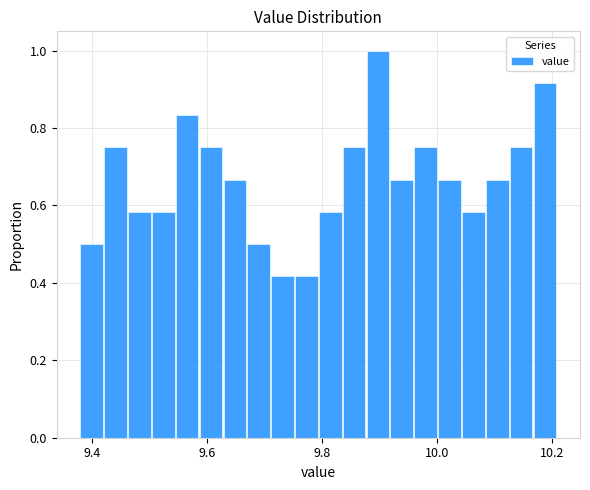

Around what value on the x-axis is the tallest bar? Give the approximate position of its centre, as read against the axis.

9.90